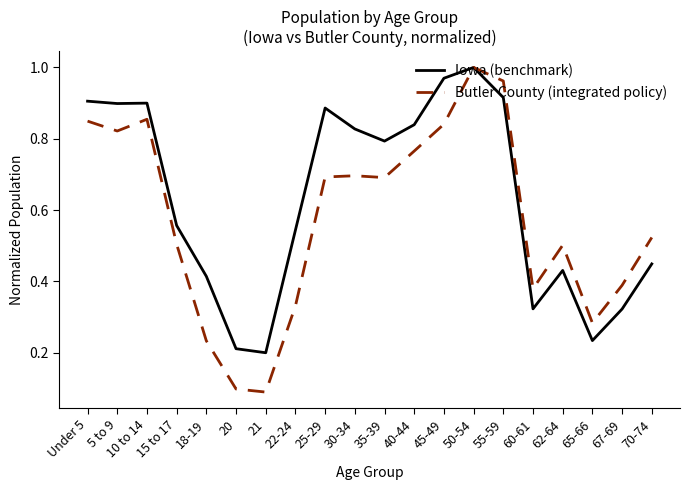

Which series has the largest range (max minus min)?

Butler County (integrated policy)